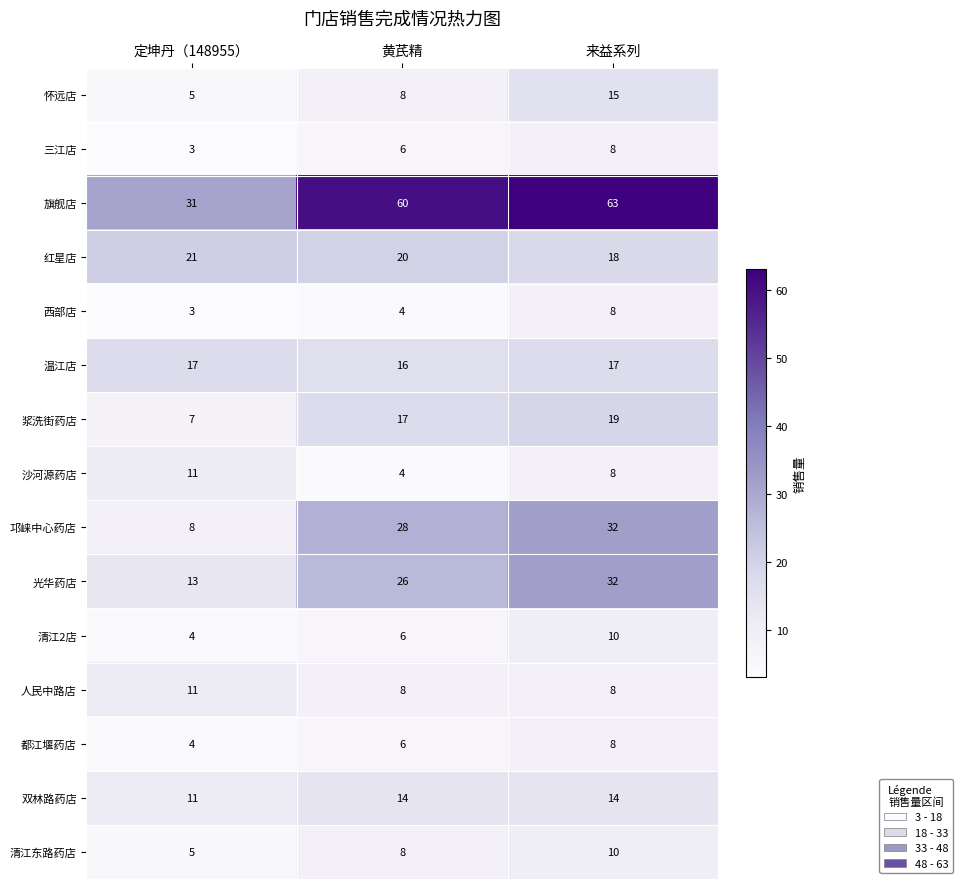

Which series has the largest range (max minus min)?

旗舰店